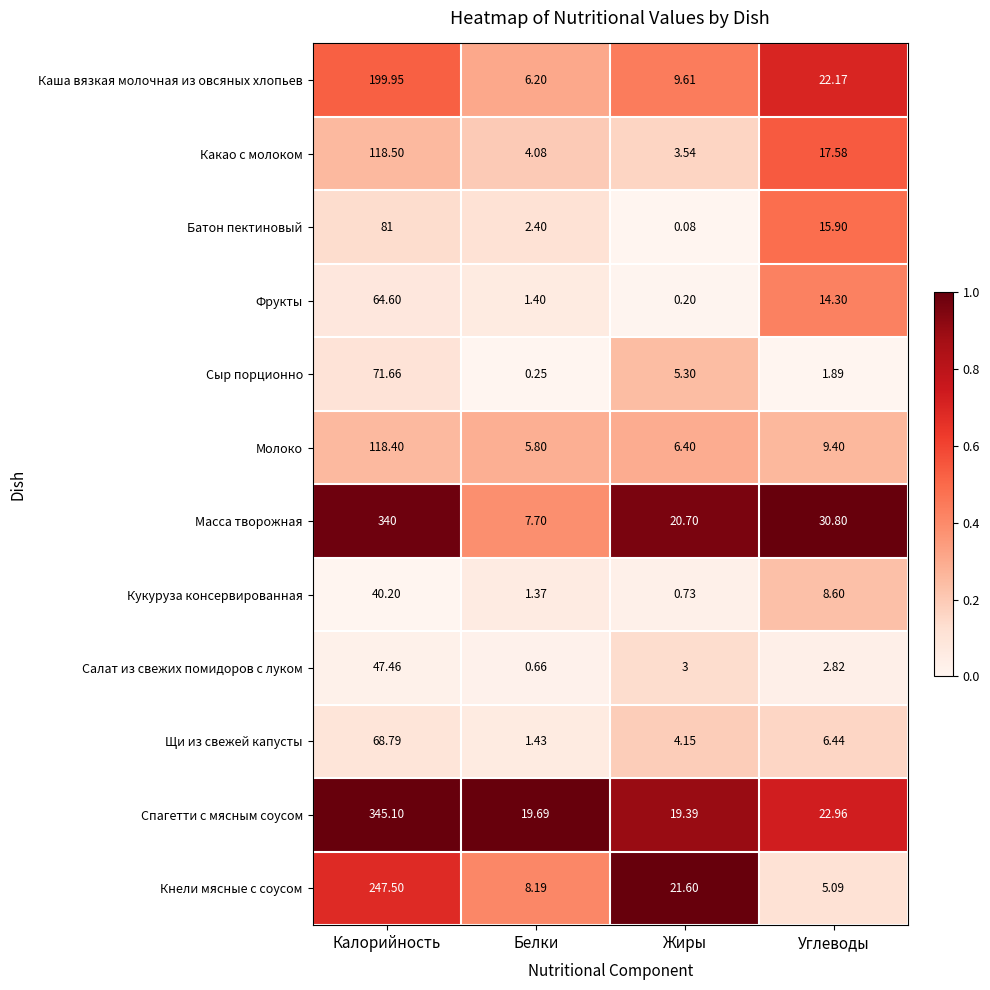

At which category is the sum across all series the highest?

Калорийность